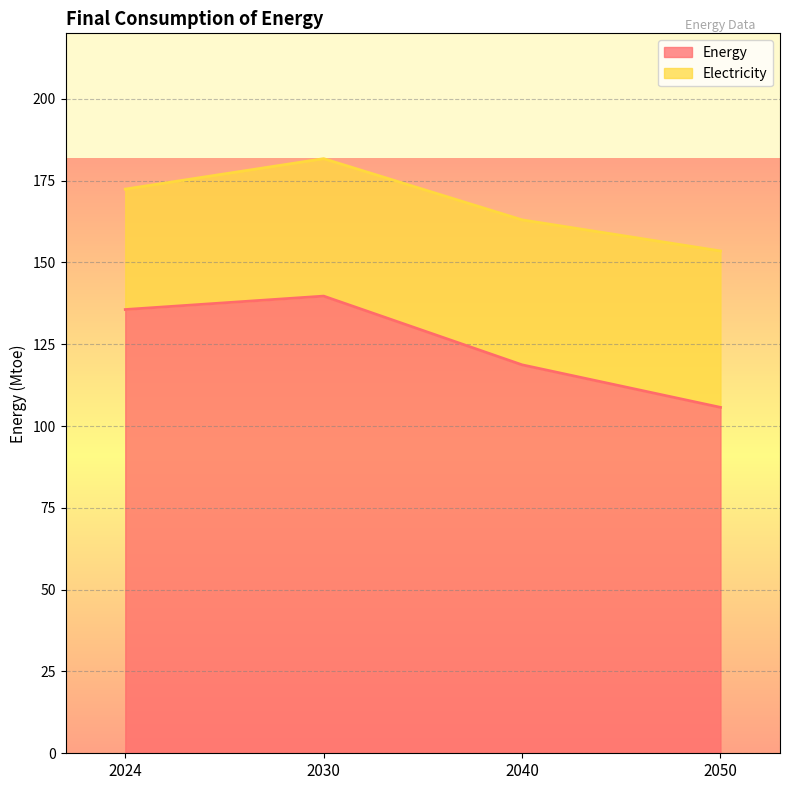

True or false: the data has more than 0 interior local peaks.

True